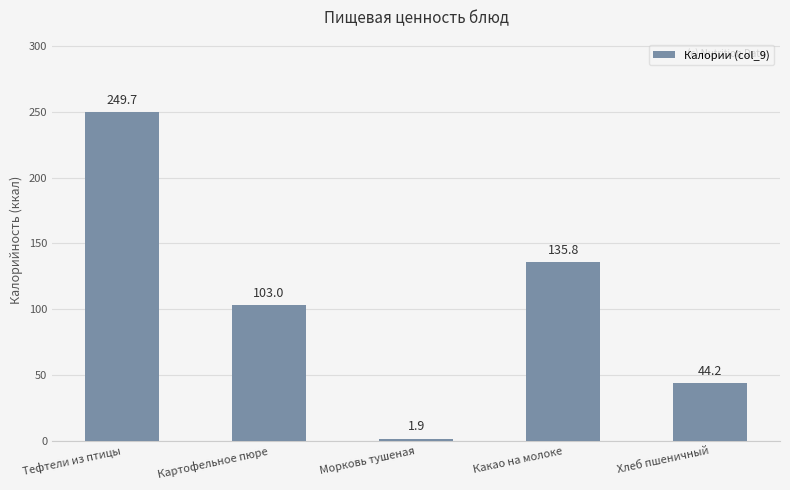

Are the bars grouped side by side (vs. stacked)?

No